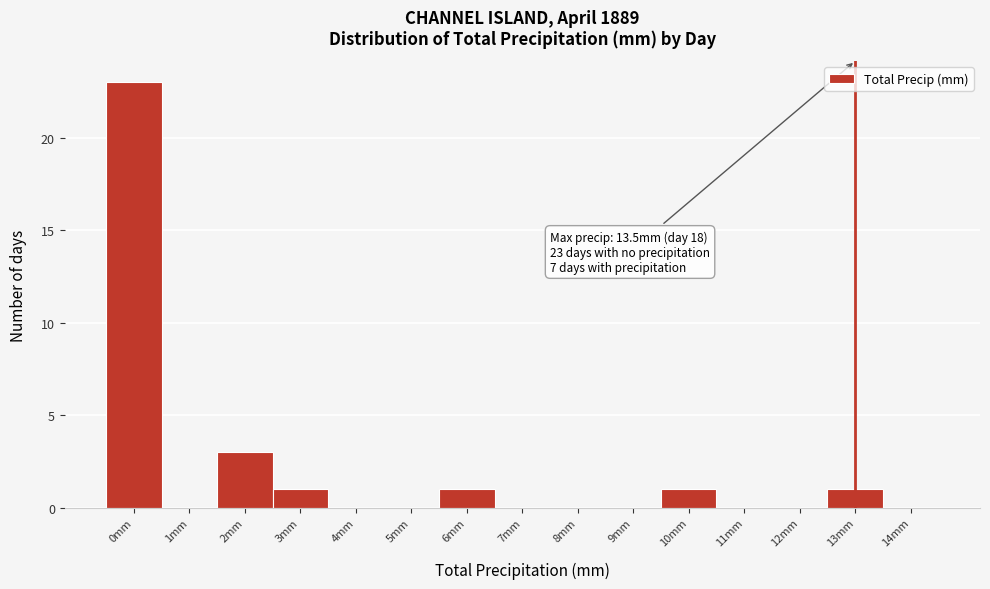

Reading left to right, list all the values displayed in this chart.

0mm=23	1mm=0	2mm=3	3mm=1	4mm=0	5mm=0	6mm=1	7mm=0	8mm=0	9mm=0	10mm=1	11mm=0	12mm=0	13mm=1	14mm=0